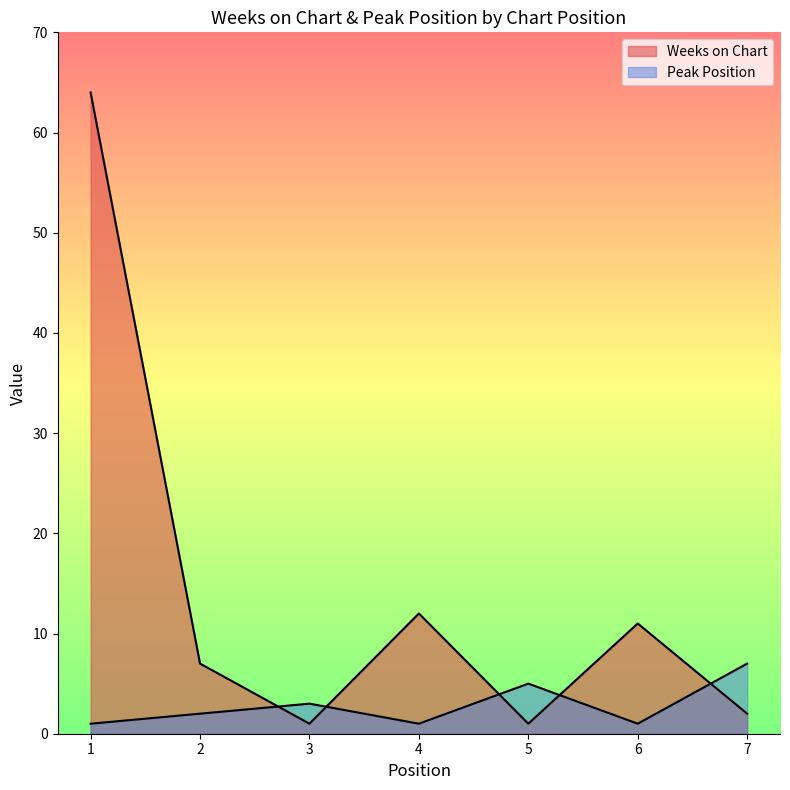

Which has a higher value, 2 or 3?

2